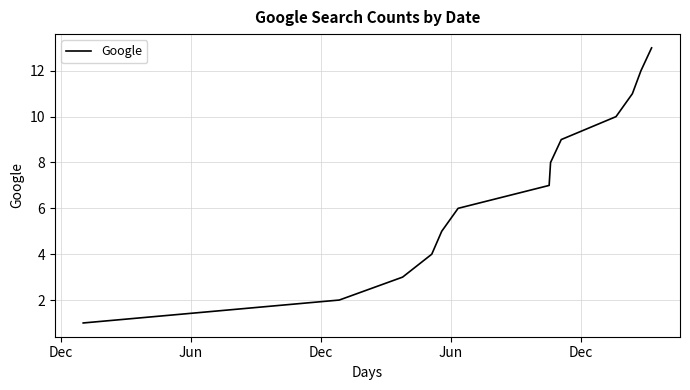

What is the greatest value displayed?

13